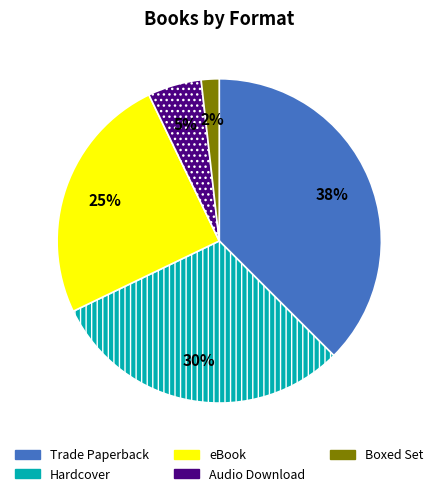

What is the smallest slice in the pie chart?

Boxed Set